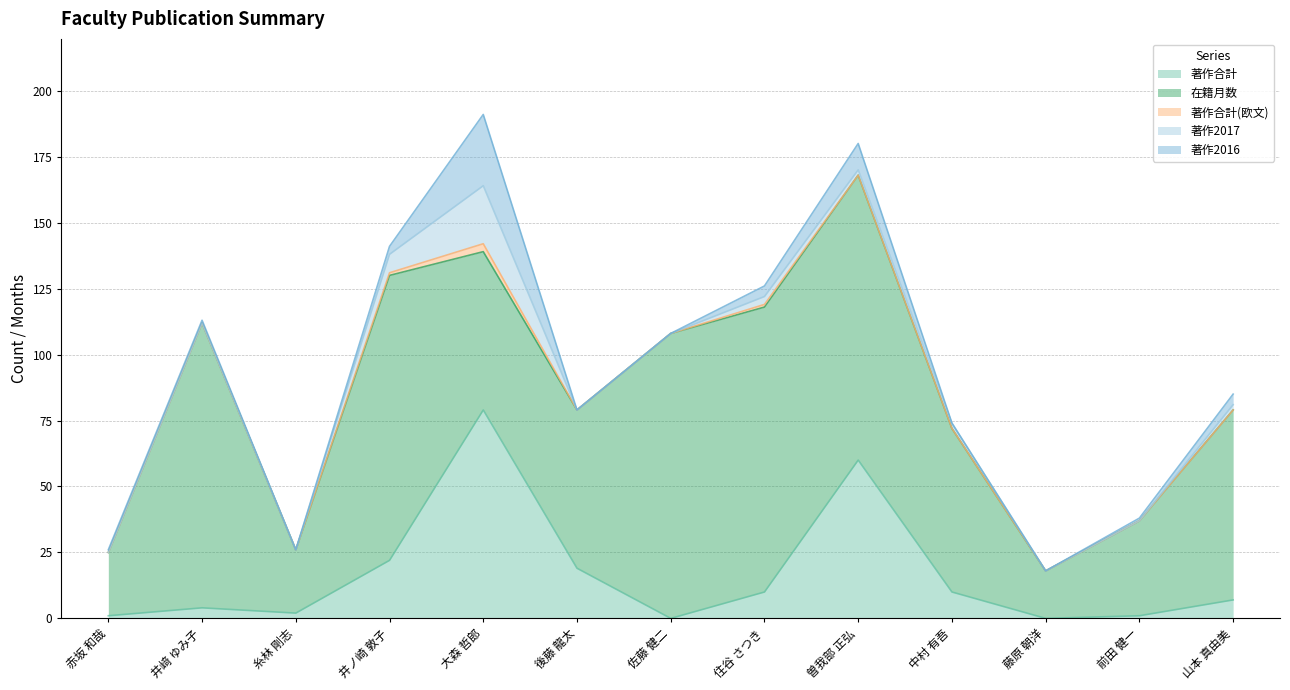

How many positive values does the 著作2016 series have?

8